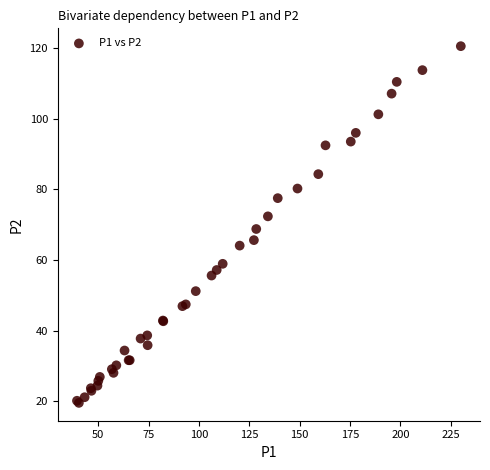

What Y value in the scatter plot is closest to 70?

68.8